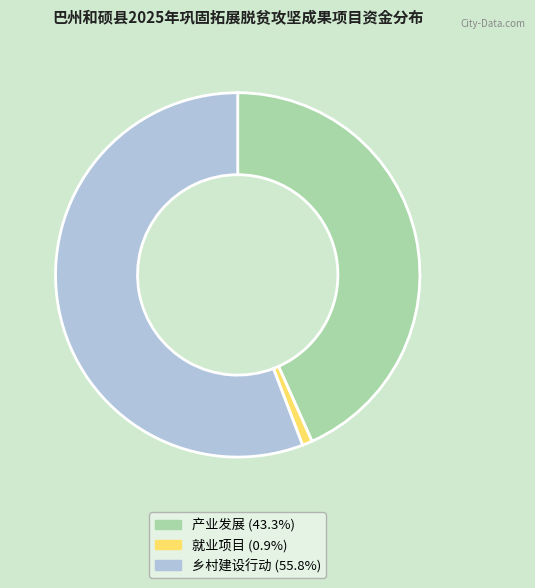

Do 乡村建设行动 and 就业项目 together represent more than half of the pie?

Yes